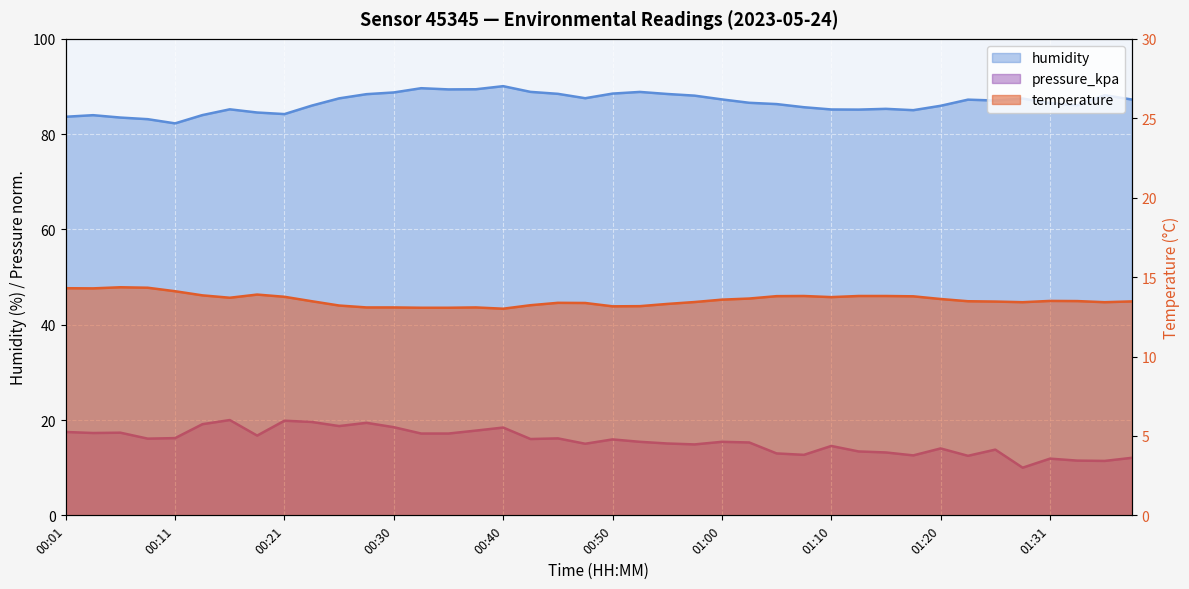

What is the value of the humidity point at the 30th from the left?

85.2